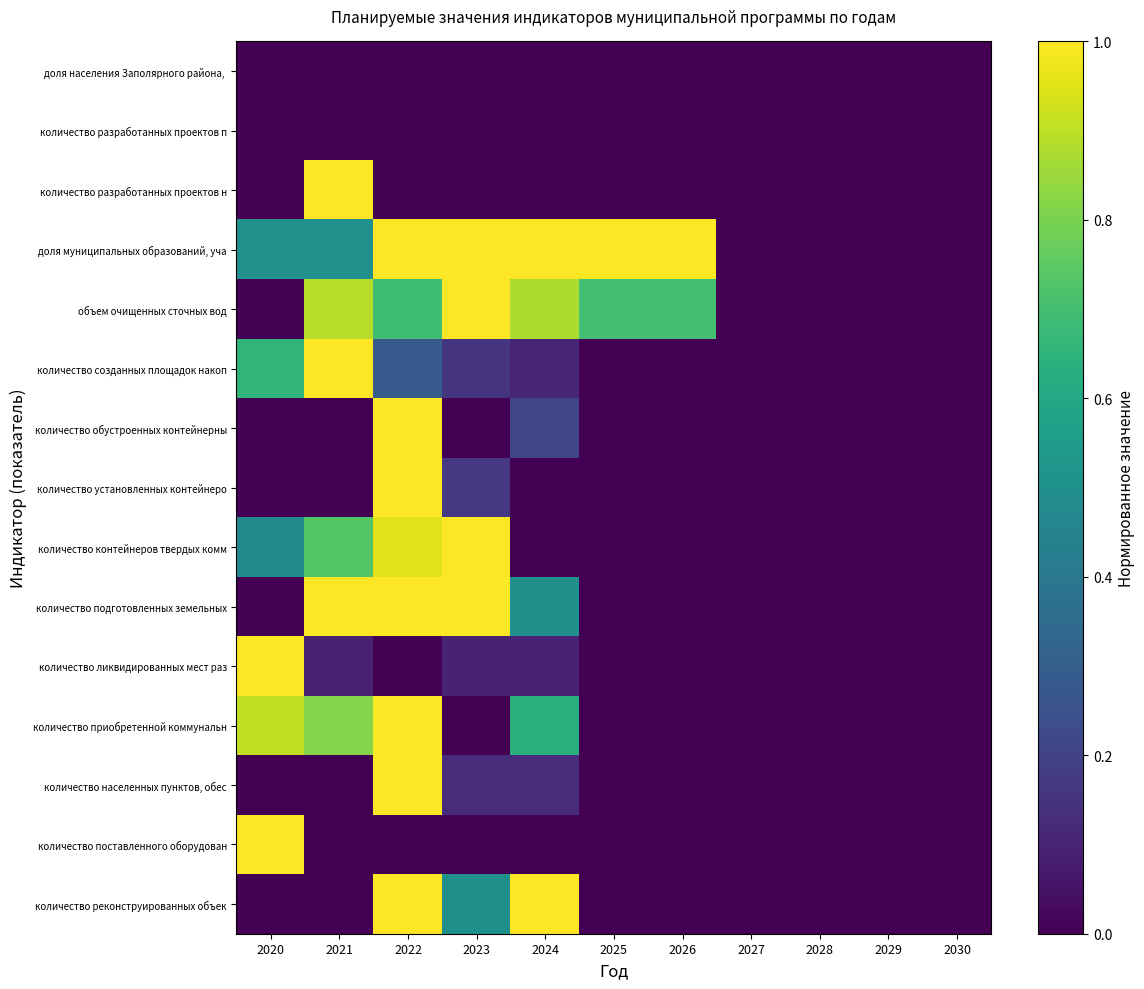

Which series has the largest total across all categories?

доля муниципальных образований, уча